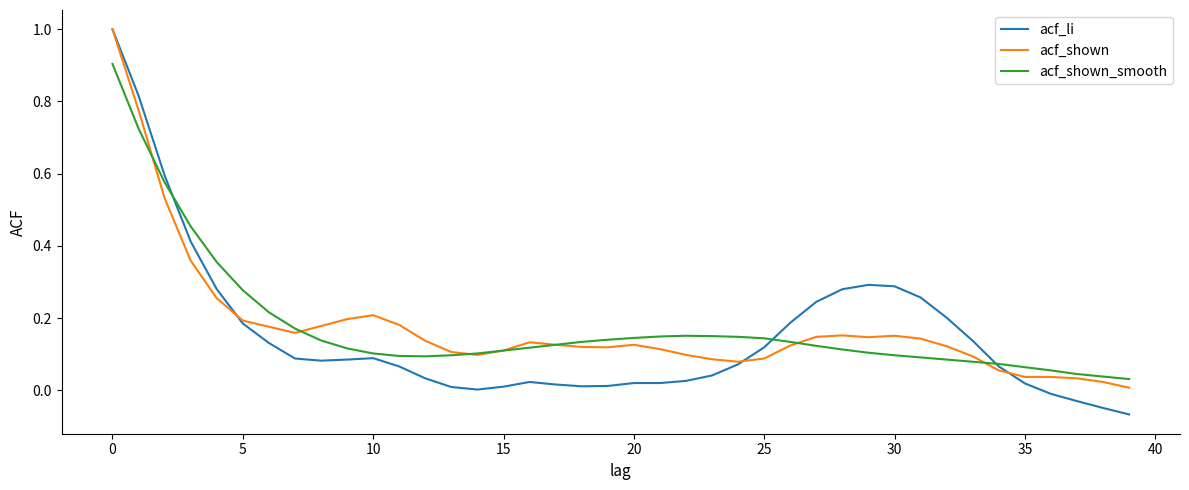

What is the maximum value shown in the chart?

1.0